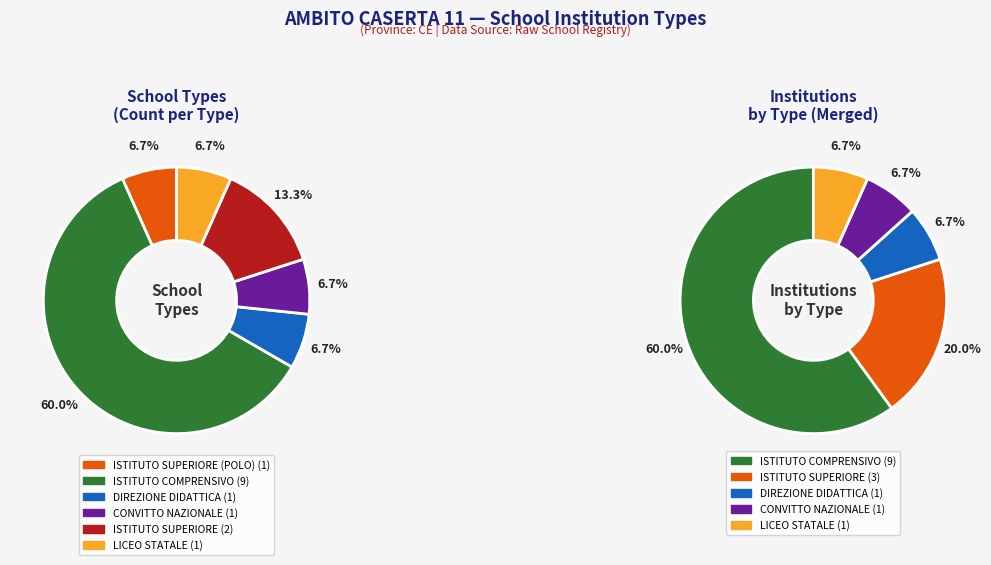

What percentage is the ISTITUTO SUPERIORE slice, to the nearest percent?

13%